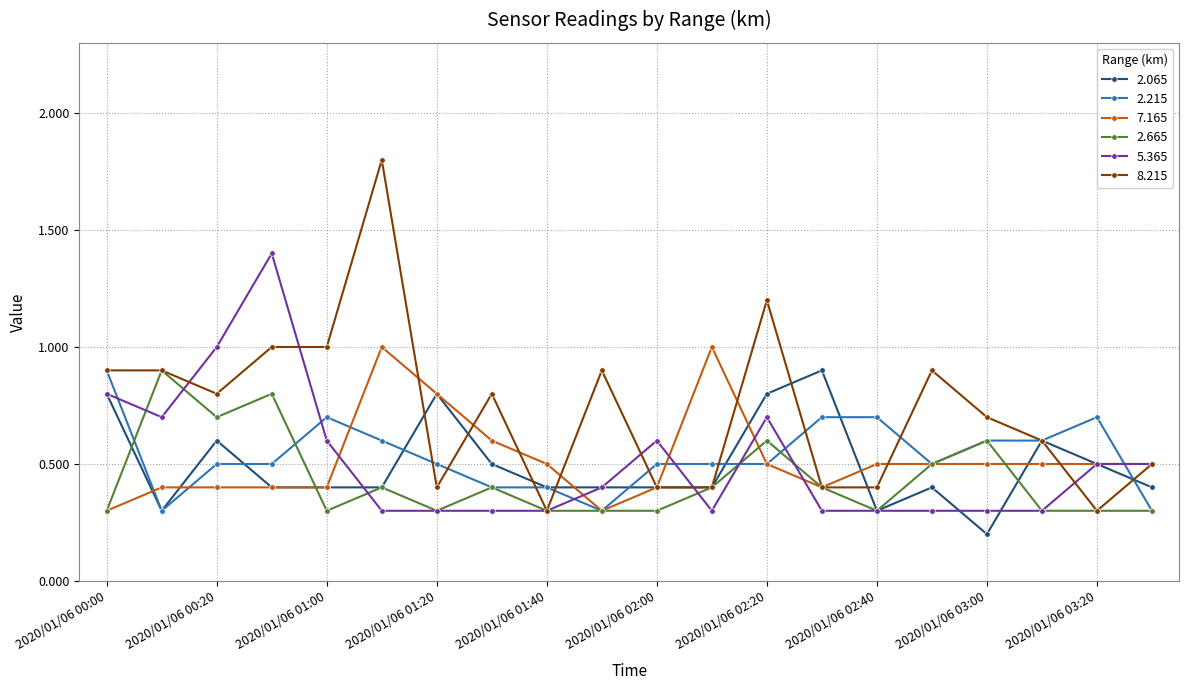

At how many categories does at least one series exceed 0?

20